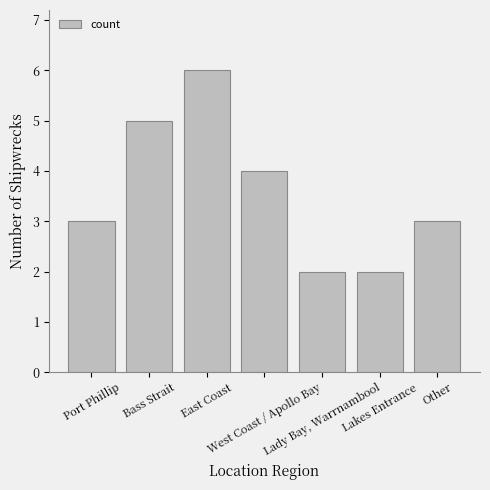

What is the difference between the second highest and second lowest values?

3